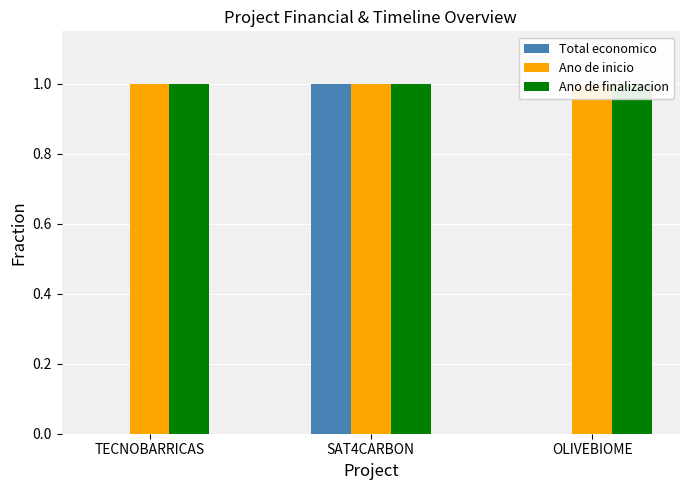

What is the sum of the Total economico values at OLIVEBIOME and SAT4CARBON?

1.0